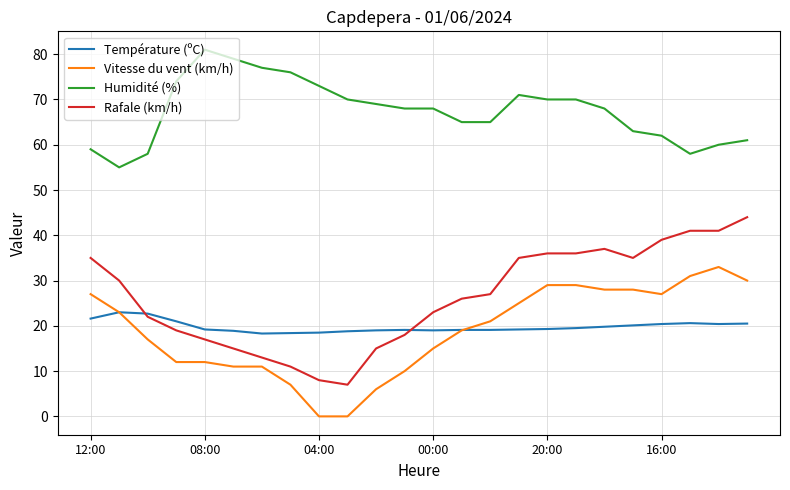

True or false: Vitesse du vent (km/h) and Humidité (%) cross at least once.

False